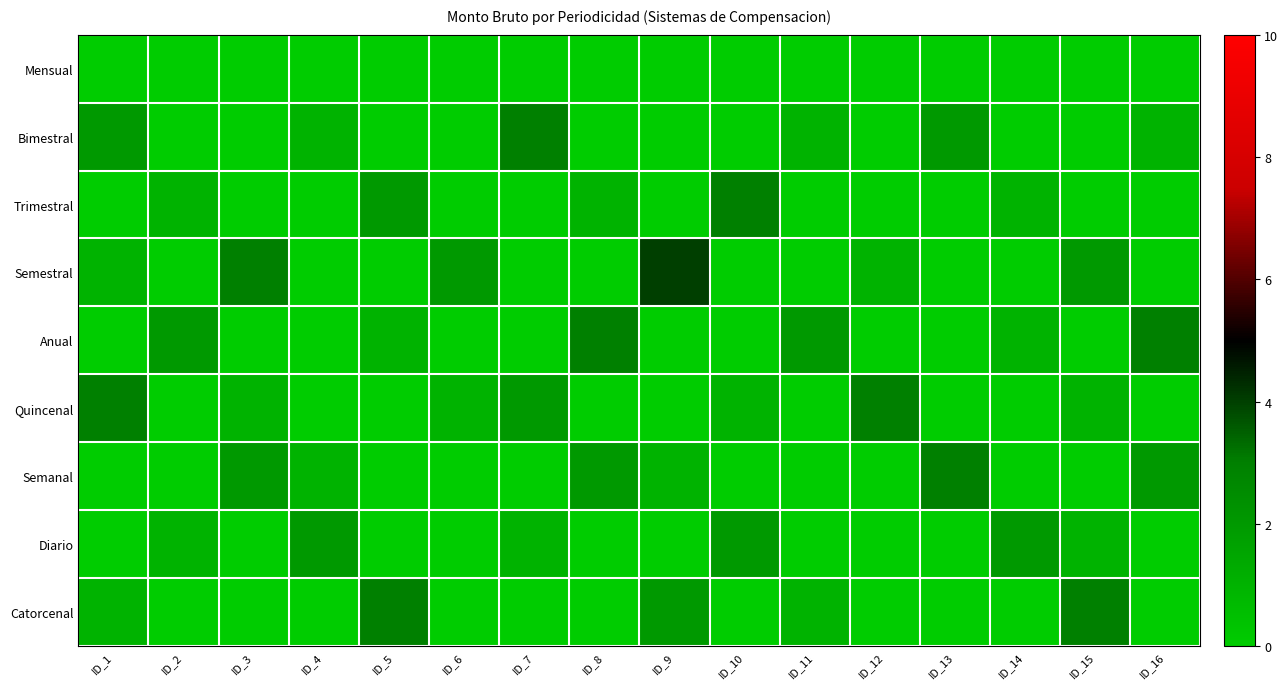

At how many categories does at least one series exceed 1?

16